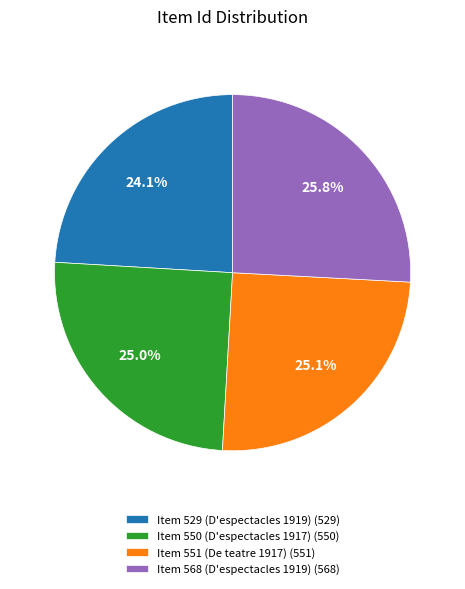

Does any single category account for the majority?

No